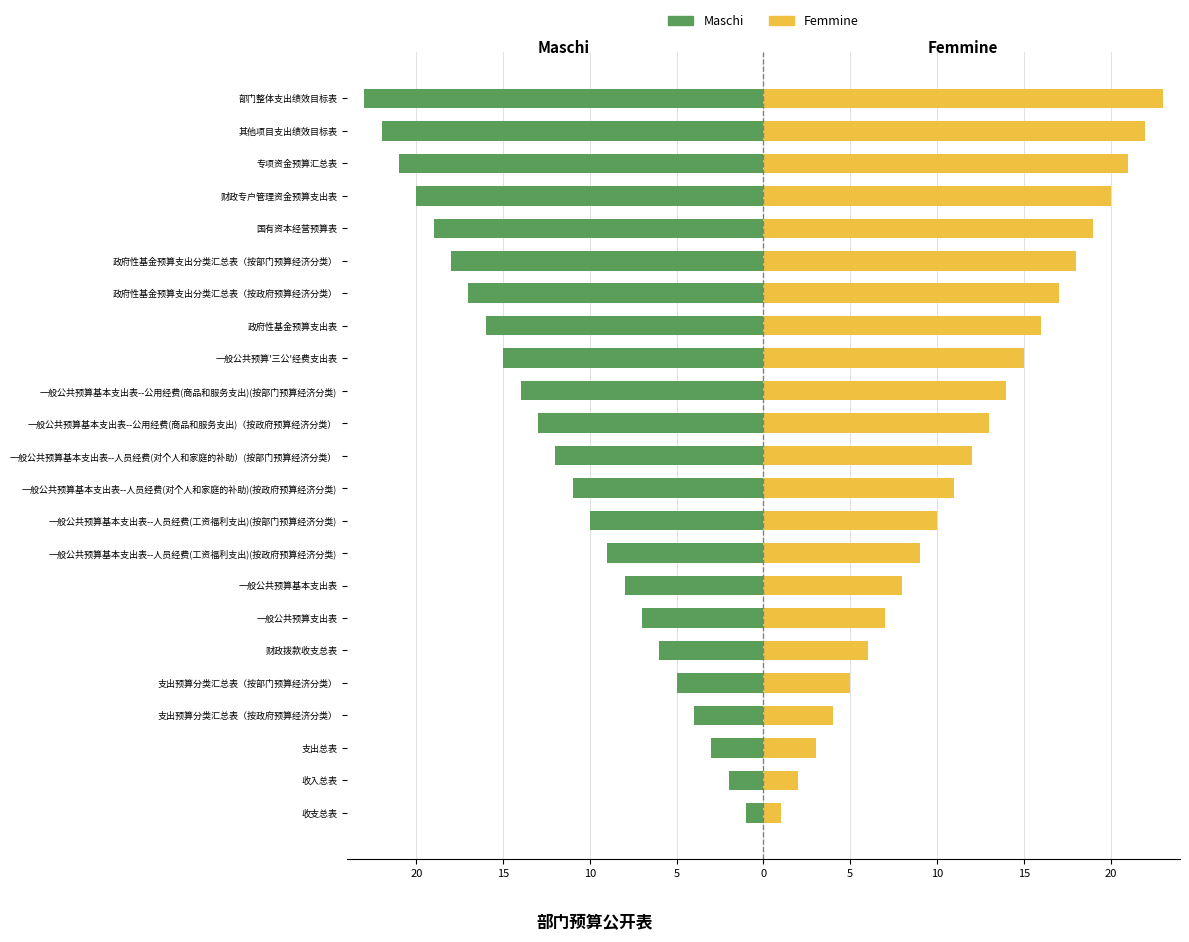

Which has a higher value, 一般公共预算基本支出表--公用经费(商品和服务支出)(按部门预算经济分类) or 专项资金预算汇总表?

一般公共预算基本支出表--公用经费(商品和服务支出)(按部门预算经济分类)